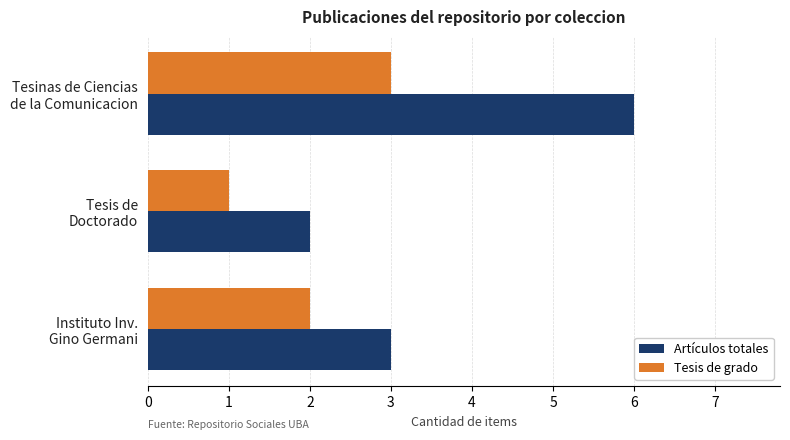

List the series in order of their peak value, lowest first.

Tesis de grado, Artículos totales